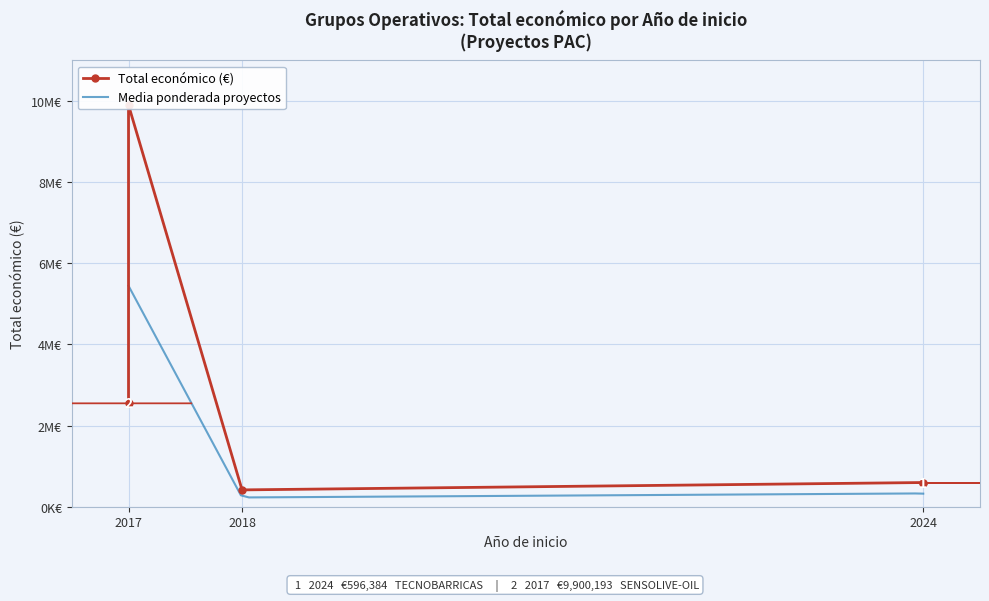

The chart shows a value of 596384 at 2024. True or false?

True